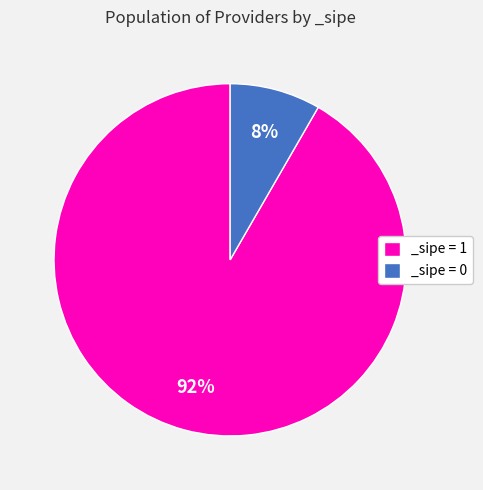

What is the smallest slice in the pie chart?

_sipe = 0